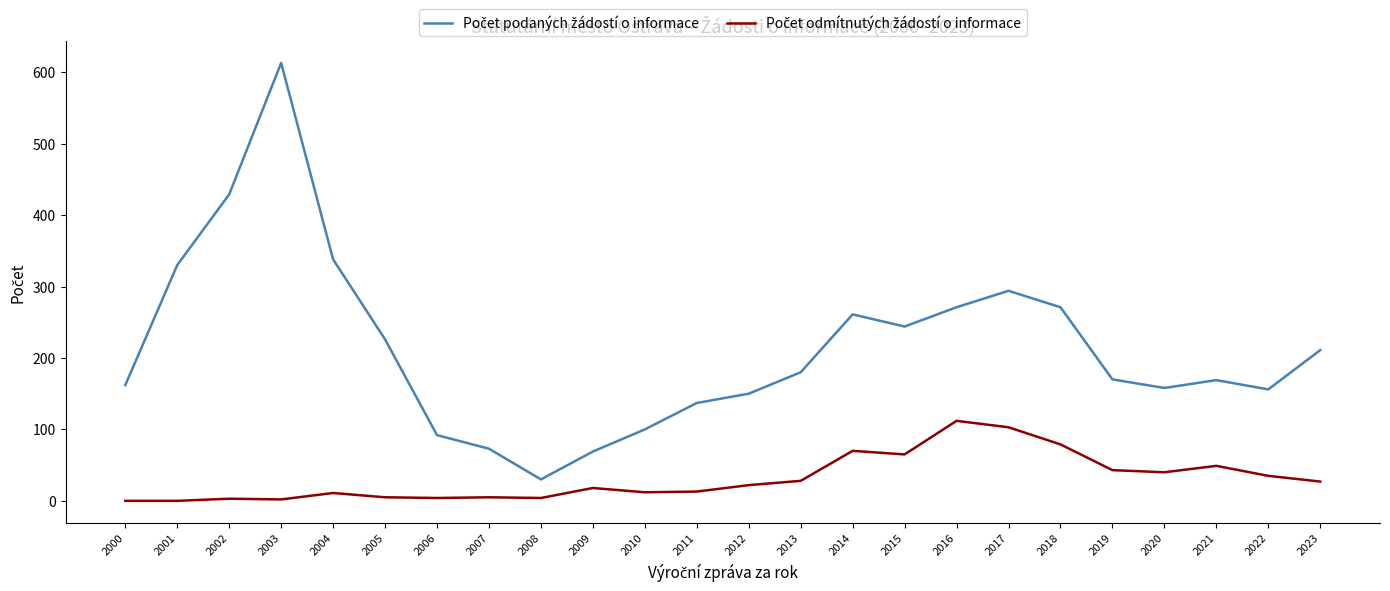

What is the total value across all series at 2017?

397